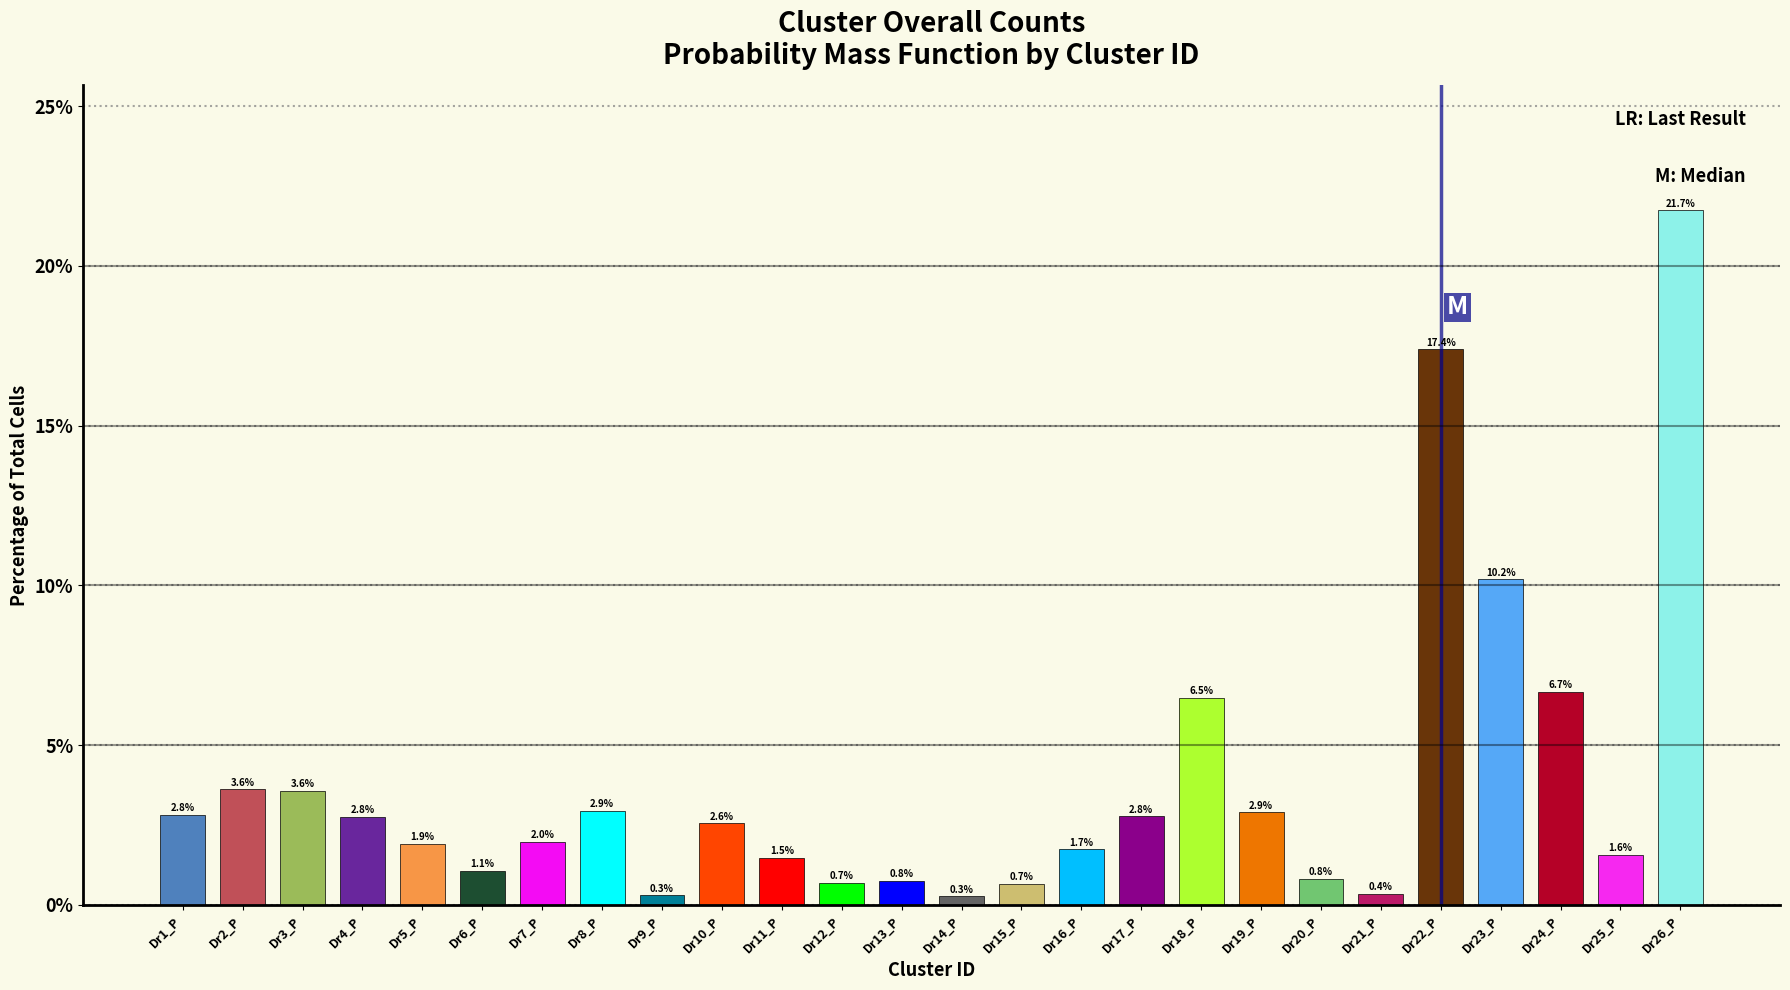

Reading left to right, transcribe all the data shown in this chart.

Dr1_P=2.8	Dr2_P=3.6	Dr3_P=3.6	Dr4_P=2.8	Dr5_P=1.9	Dr6_P=1.1	Dr7_P=2.0	Dr8_P=2.9	Dr9_P=0.3	Dr10_P=2.6	Dr11_P=1.5	Dr12_P=0.7	Dr13_P=0.8	Dr14_P=0.3	Dr15_P=0.7	Dr16_P=1.7	Dr17_P=2.8	Dr18_P=6.5	Dr19_P=2.9	Dr20_P=0.8	Dr21_P=0.4	Dr22_P=17.4	Dr23_P=10.2	Dr24_P=6.7	Dr25_P=1.6	Dr26_P=21.7